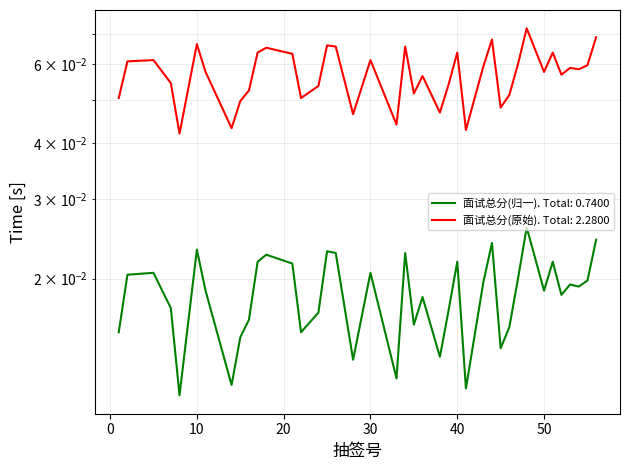

Between 44 and 30, which is larger?

44